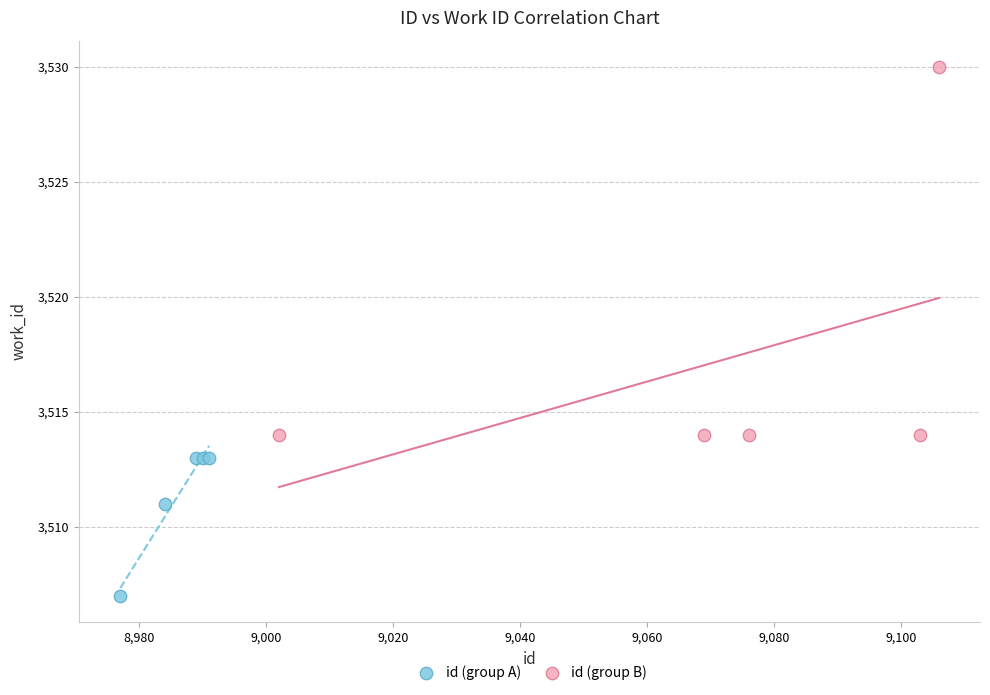

Which series reaches the maximum Y coordinate?

id (group B)